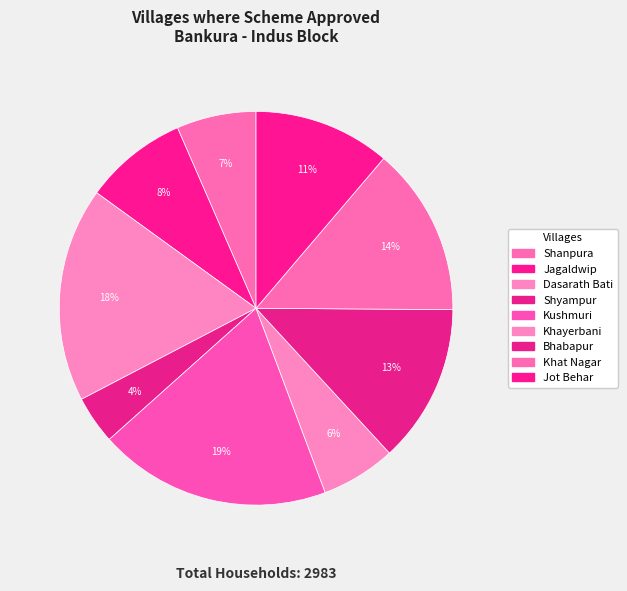

Between Jagaldwip and Shyampur, which is larger?

Jagaldwip